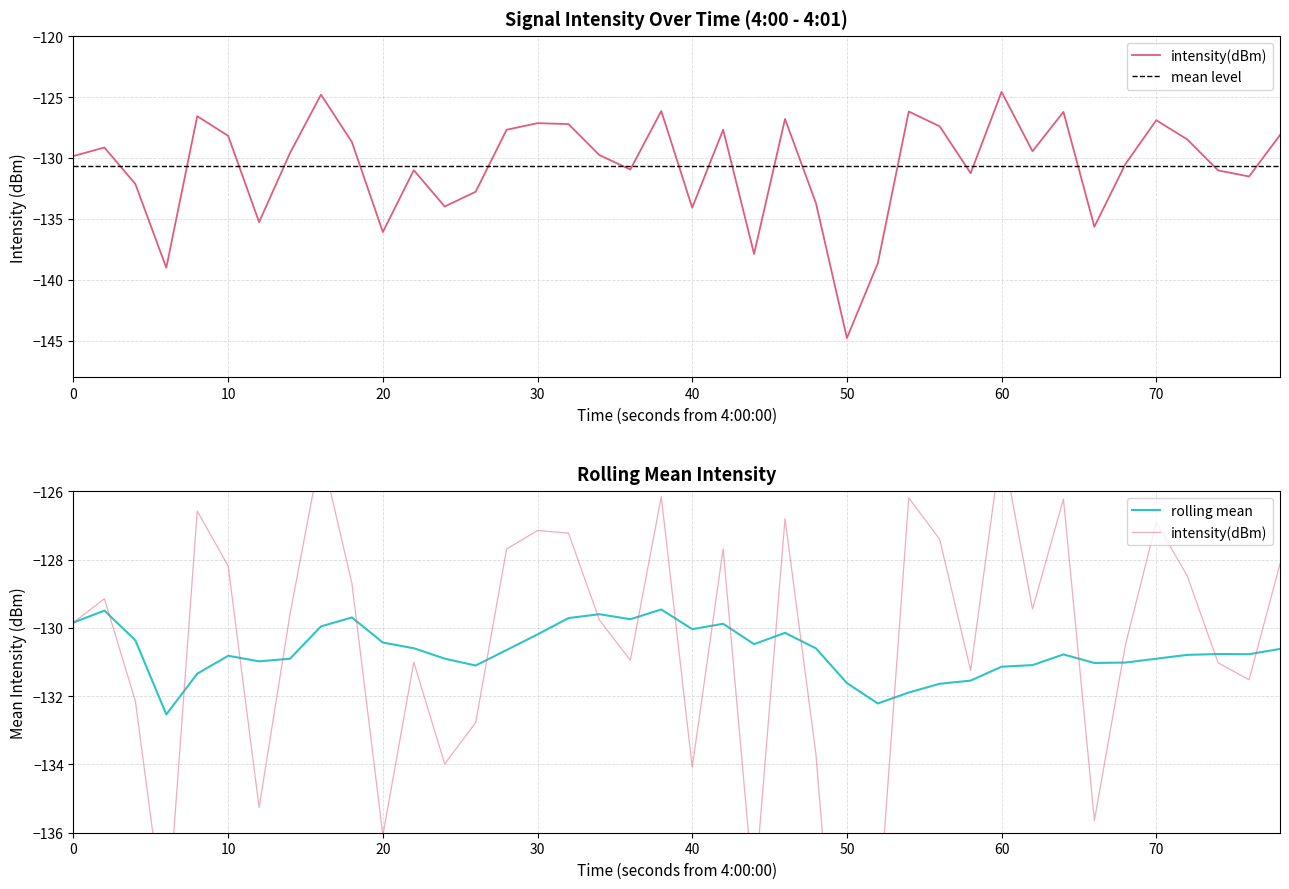

What is the highest value of the rolling mean series?

-129.5